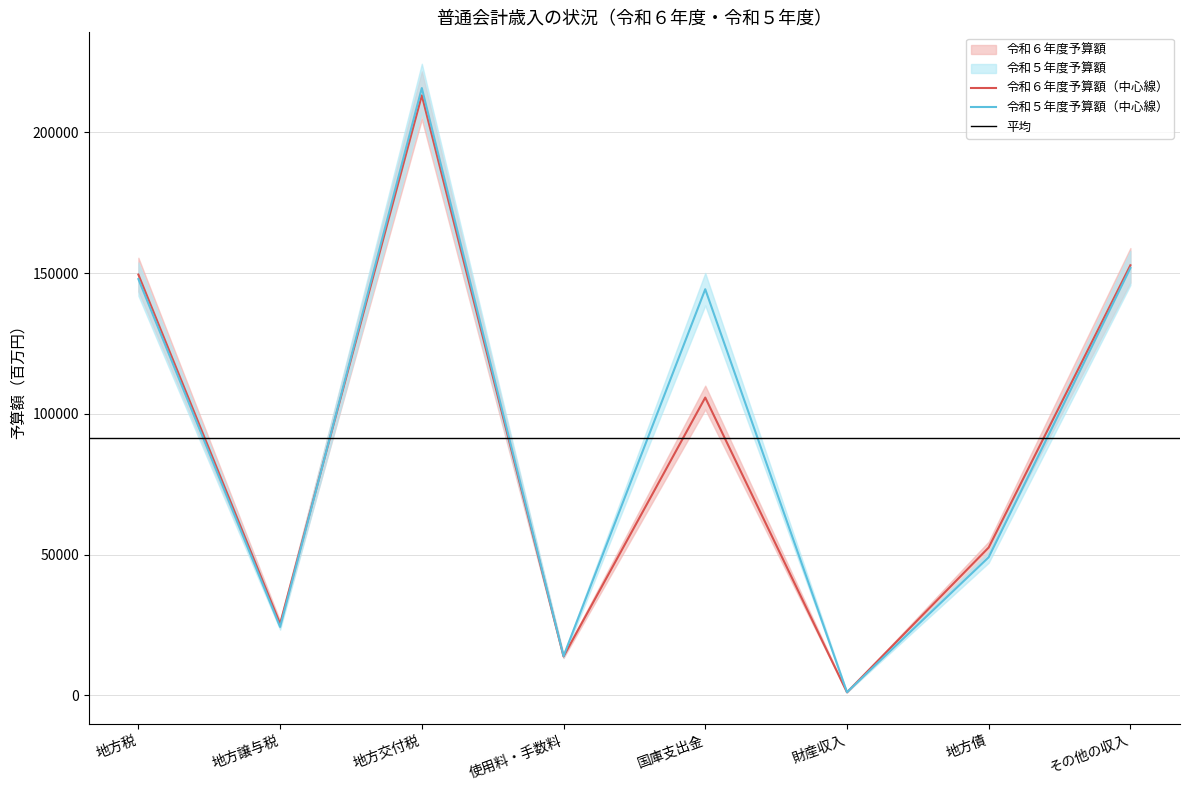

How many times do 令和５年度予算額 and 令和６年度予算額 cross each other?

2